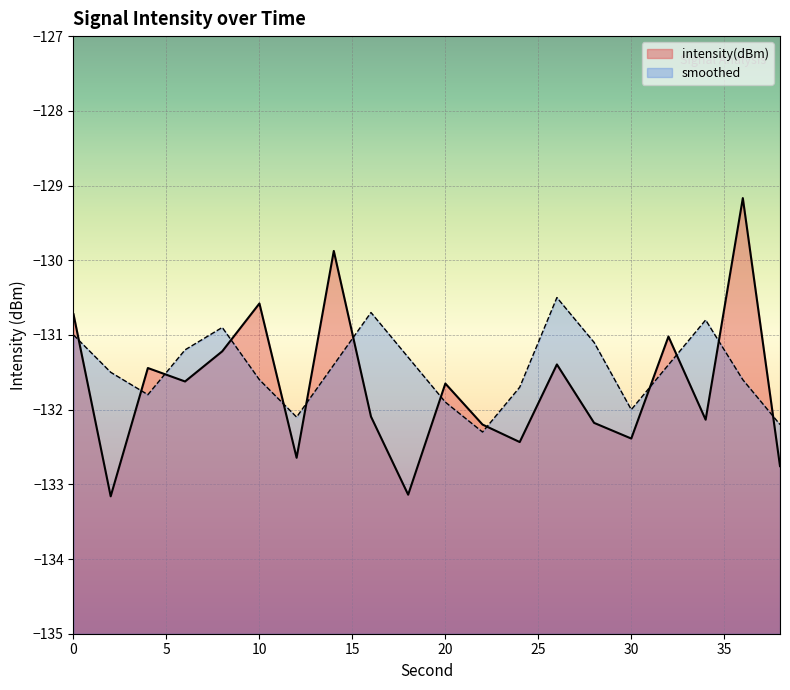

Is it true that smoothed equals -219.0 at 16?

False